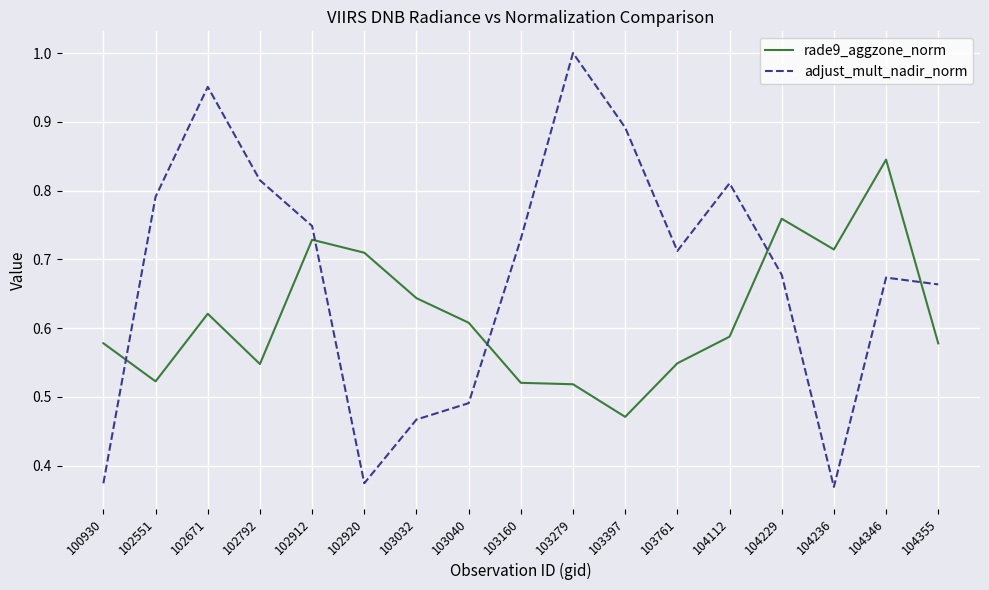

The value of rade9_aggzone_norm at 104112 is 0.9. True or false?

False